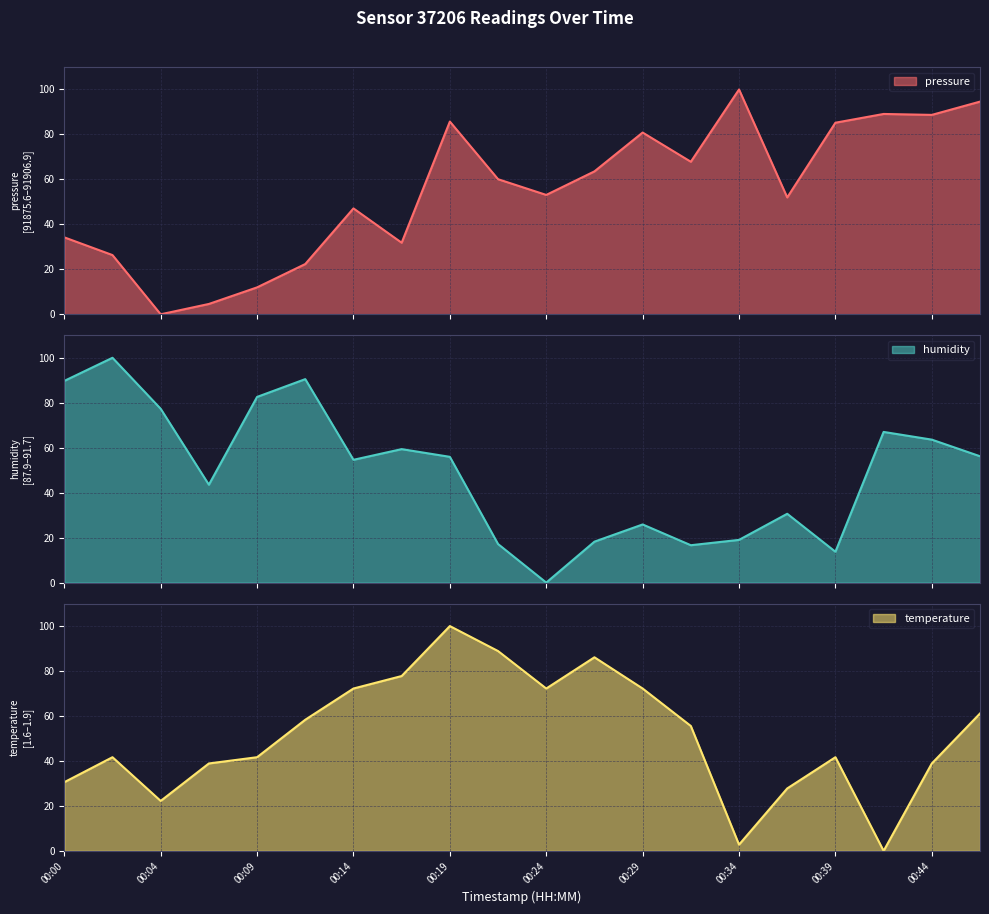

How many values in the humidity series are below 55?

10